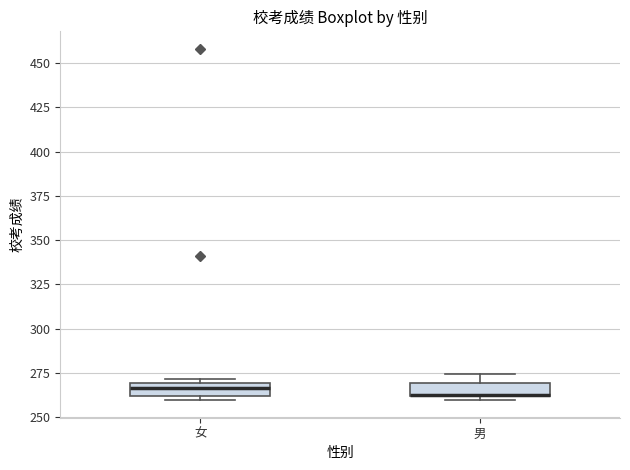

Where is the lower edge of the box for 女 on the y-axis? The values are not printed on the chart, so give them approximately, as read against the axis.

260